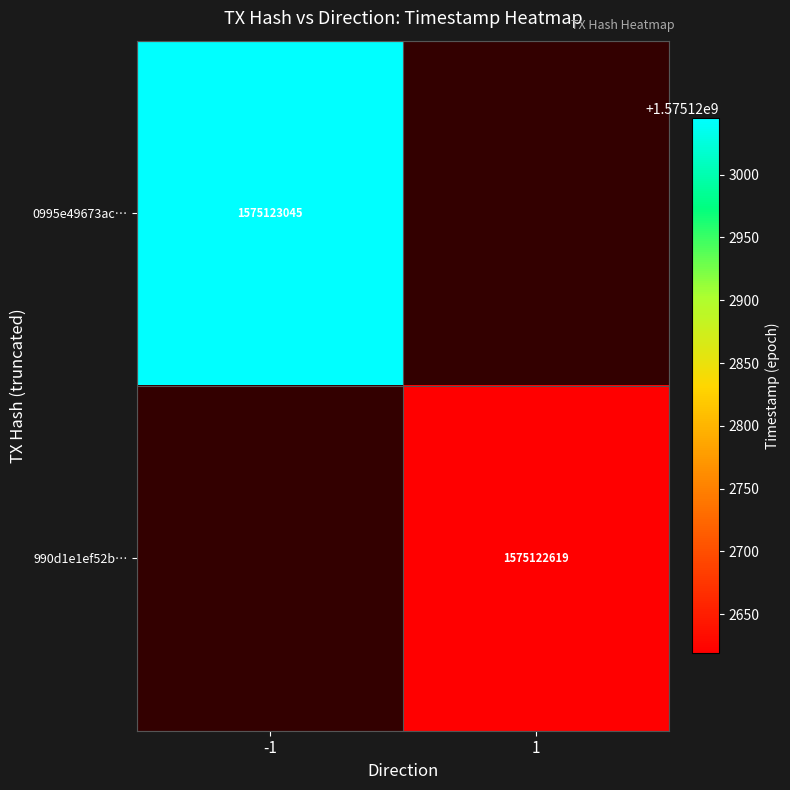

What is the difference between the maximum and minimum values in the 990d1e1ef52b3af123eec0ef535224d7ad786bb series?

1575122618